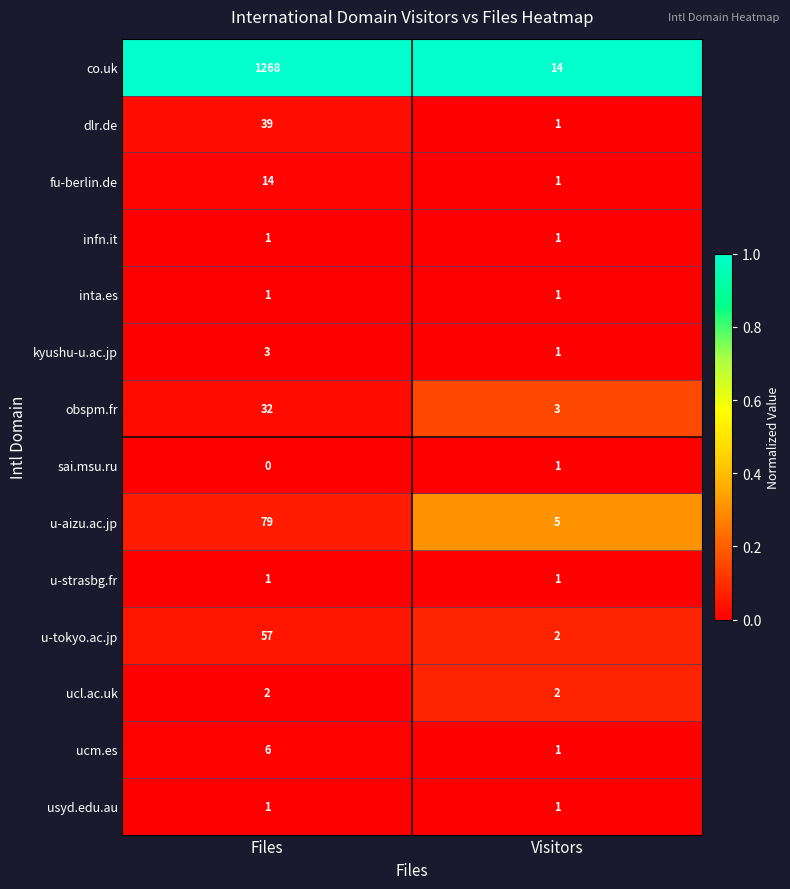

Is it true that co.uk equals 1268 at Files?

True